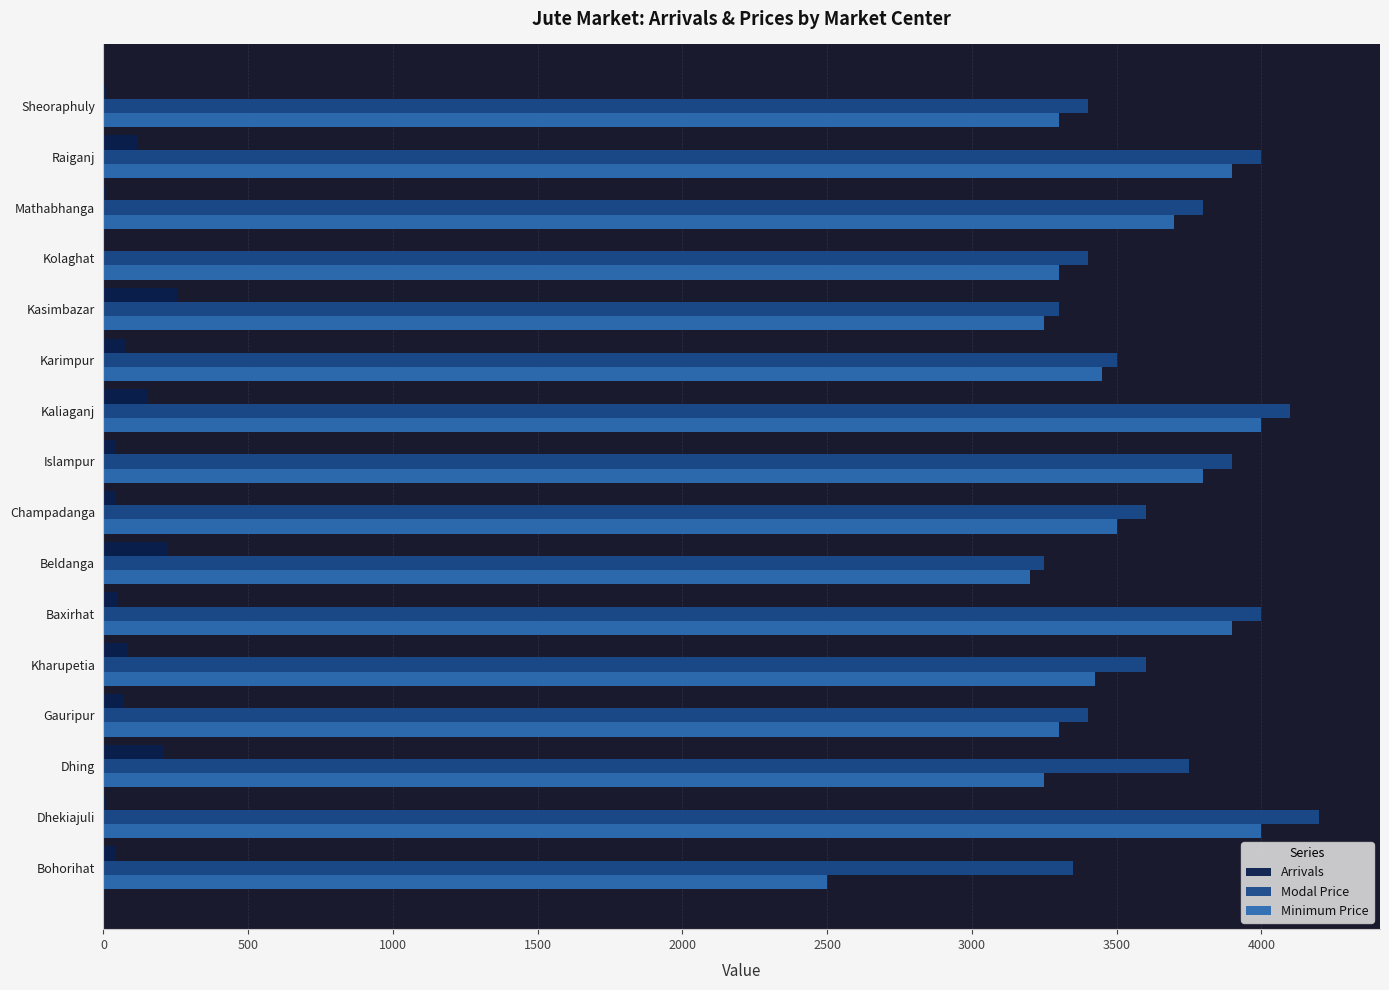

Is it true that Modal Price equals 794.7 at Bohorihat?

False